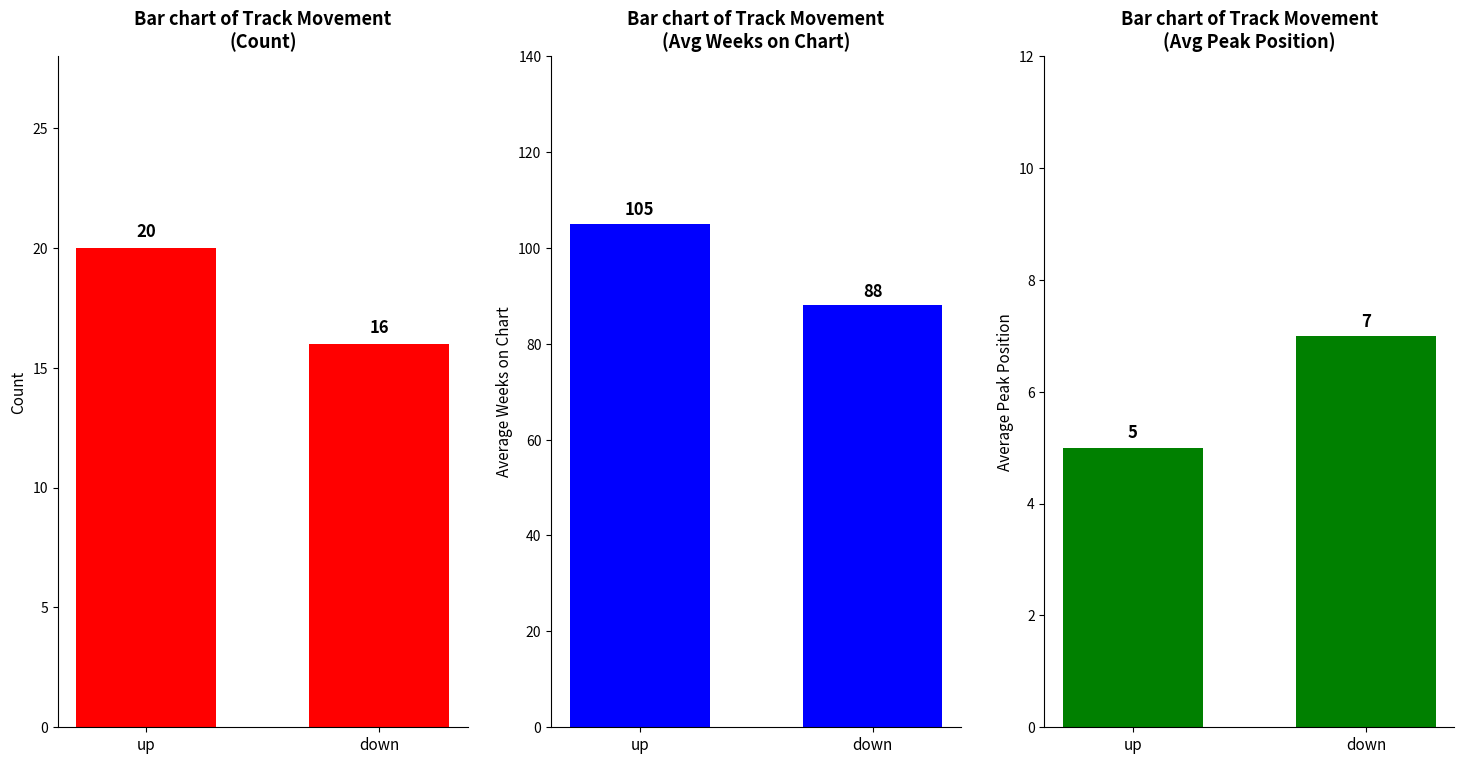

Reading left to right, list all the values displayed in this chart.

Count: 20	16
Avg Weeks: 105	88
Avg Peak Position: 5	7